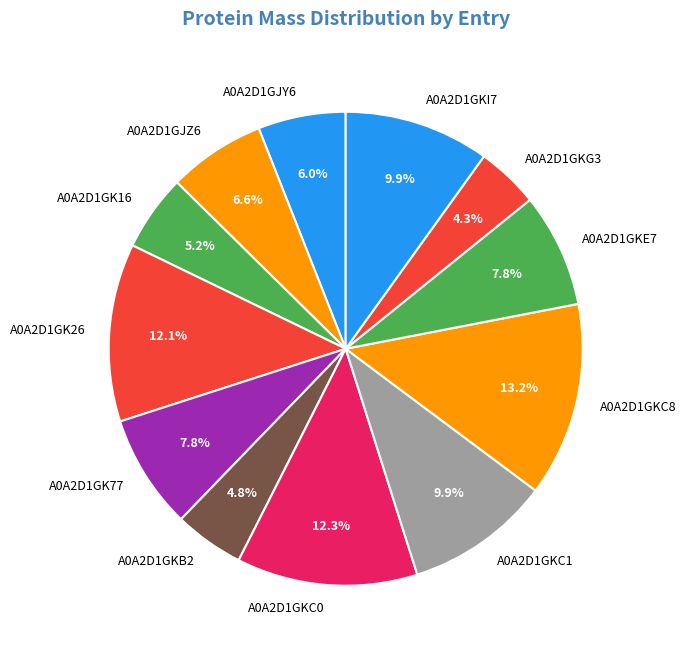

Does any single category account for the majority?

No